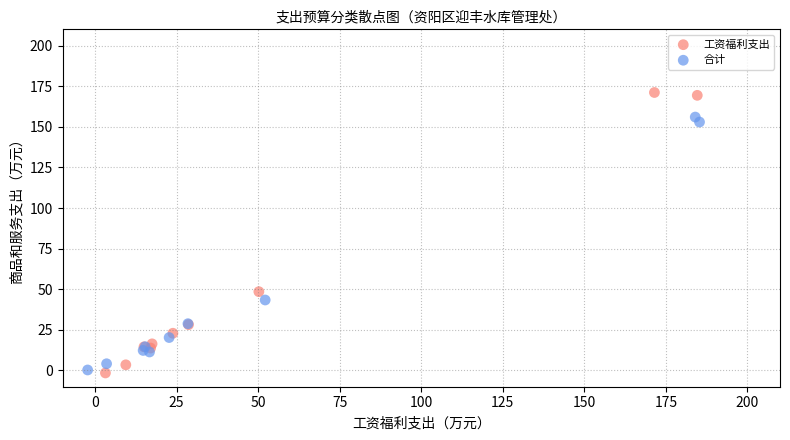

Which series has the largest Y range (max minus min)?

工资福利支出